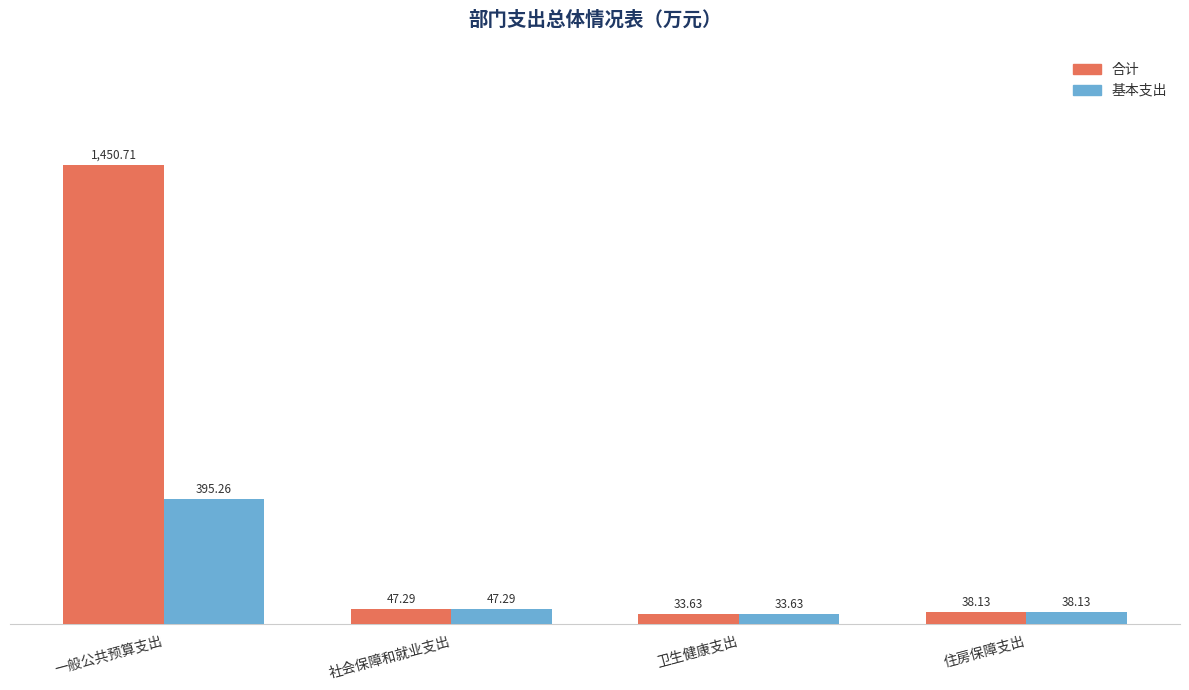

Which category has the highest value across all series?

一般公共预算支出